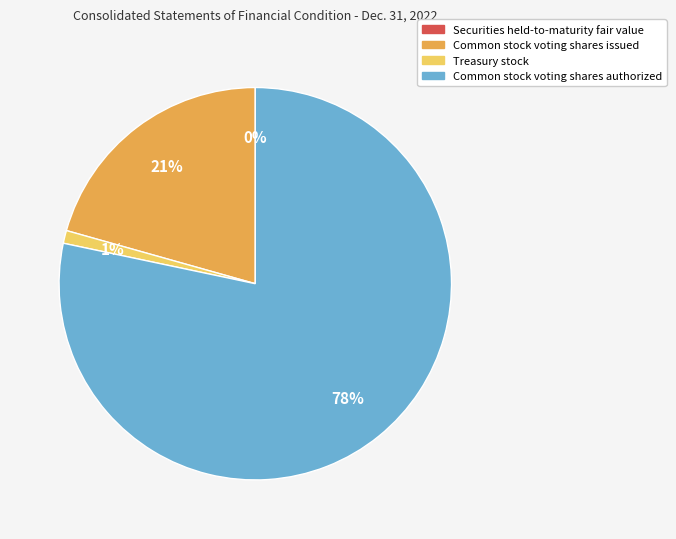

True or false: Common stock voting shares authorized accounts for 65% of the total.

False